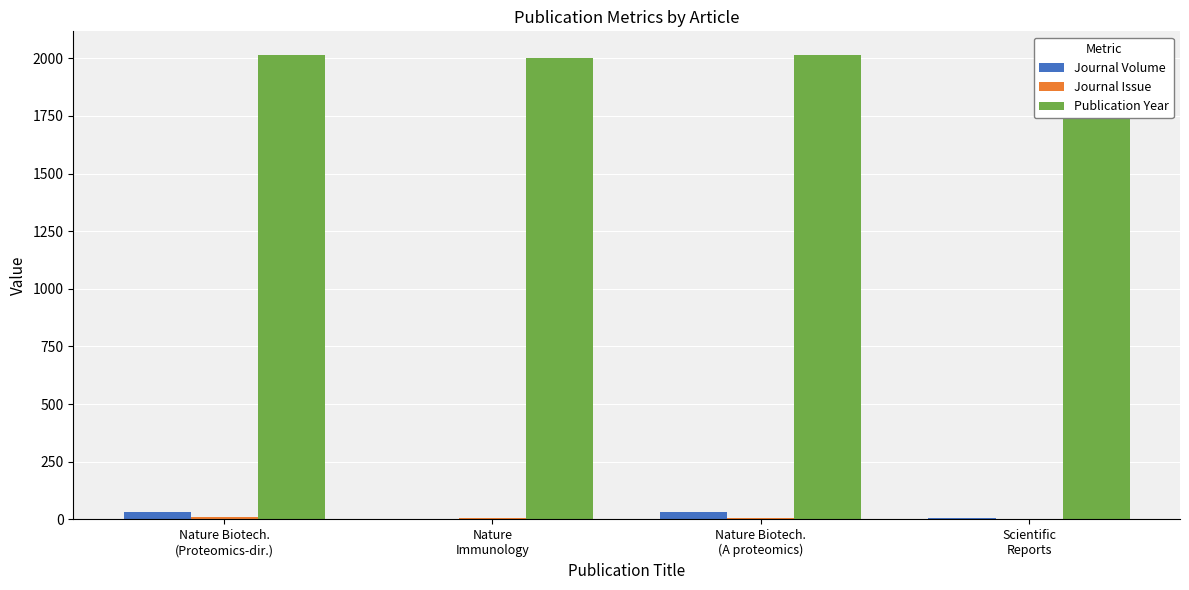

Reading right to left, transcribe all the data shown in this chart.

Journal Volume: Scientific
Reports=6	Nature Biotech.
(A proteomics)=30	Nature
Immunology=1	Nature Biotech.
(Proteomics-dir.)=30
Journal Issue: Scientific
Reports=1	Nature Biotech.
(A proteomics)=5	Nature
Immunology=5	Nature Biotech.
(Proteomics-dir.)=11
Publication Year: Scientific
Reports=2016	Nature Biotech.
(A proteomics)=2012	Nature
Immunology=2000	Nature Biotech.
(Proteomics-dir.)=2012